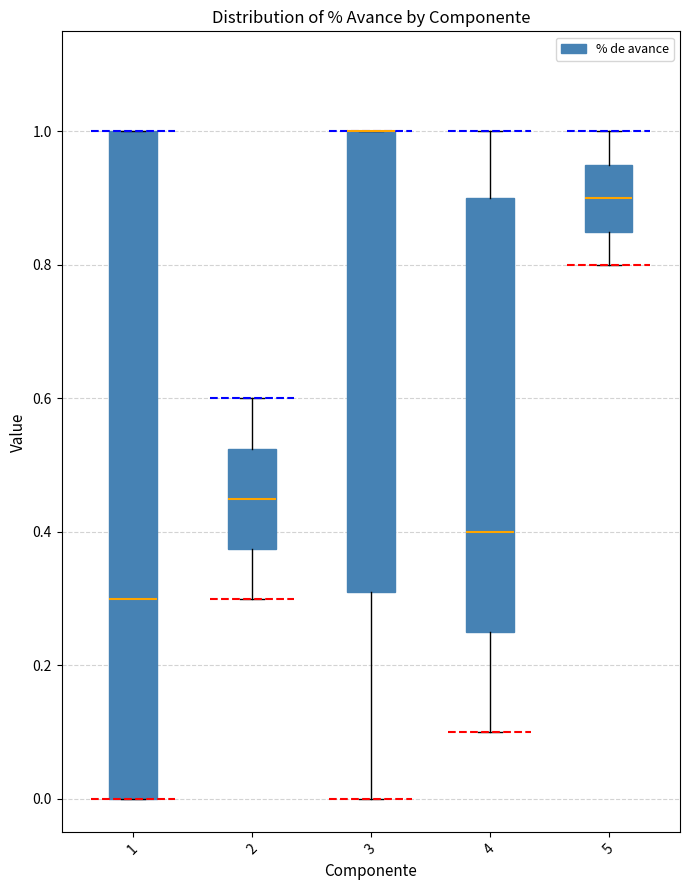

Where is the lower edge of the box at x = 3 on the y-axis? The values are not printed on the chart, so give them approximately, as read against the axis.

0.32